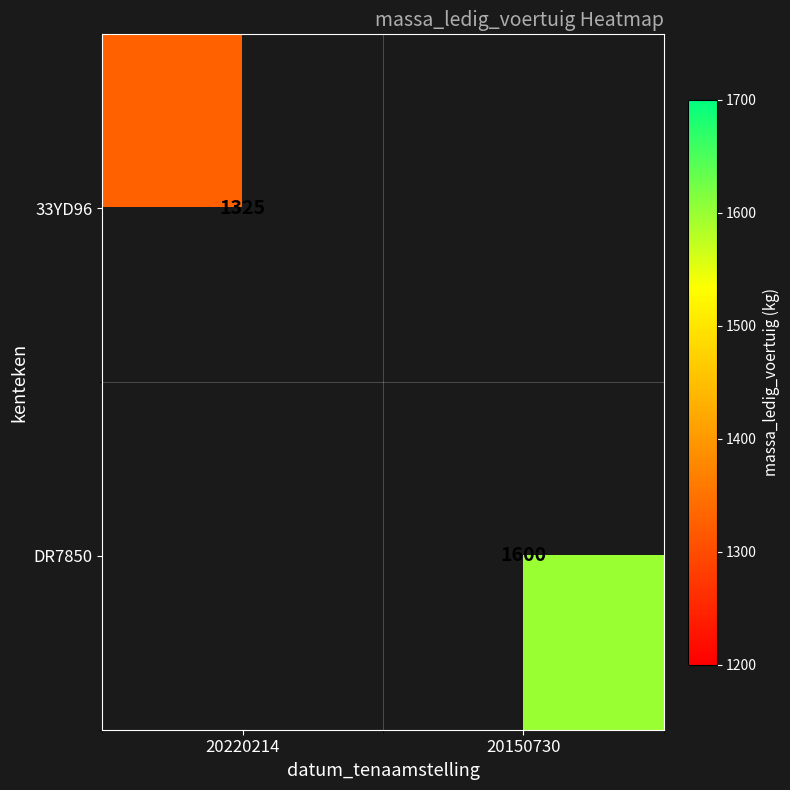

True or false: 33YD96 has a value of 1723 at 20220214.

False